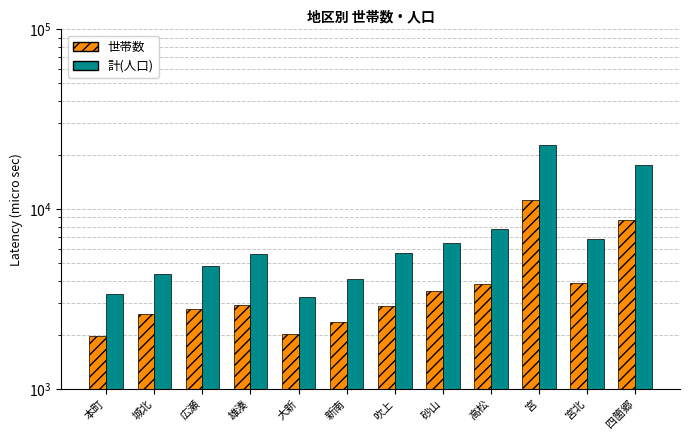

What is the difference between the maximum and second lowest values in the 計(人口) series?

19254